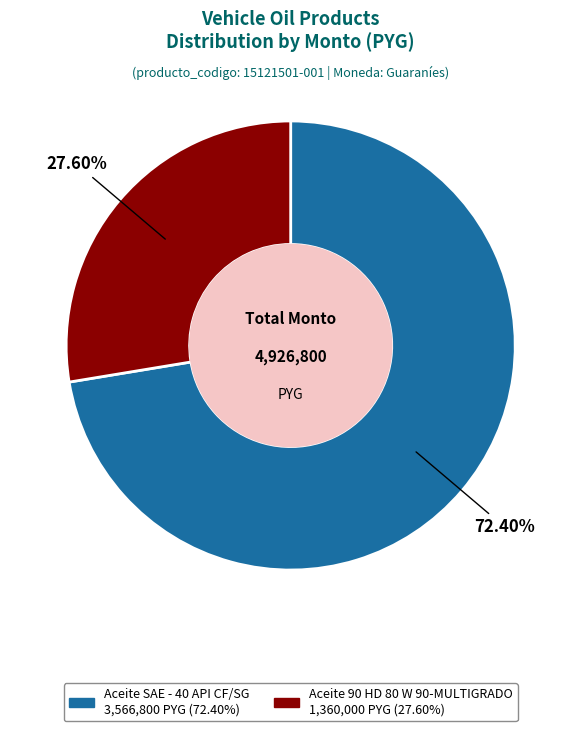

To the nearest percent, what portion does Aceite 90 HD 80 W 90-MULTIGRADO represent?

28%